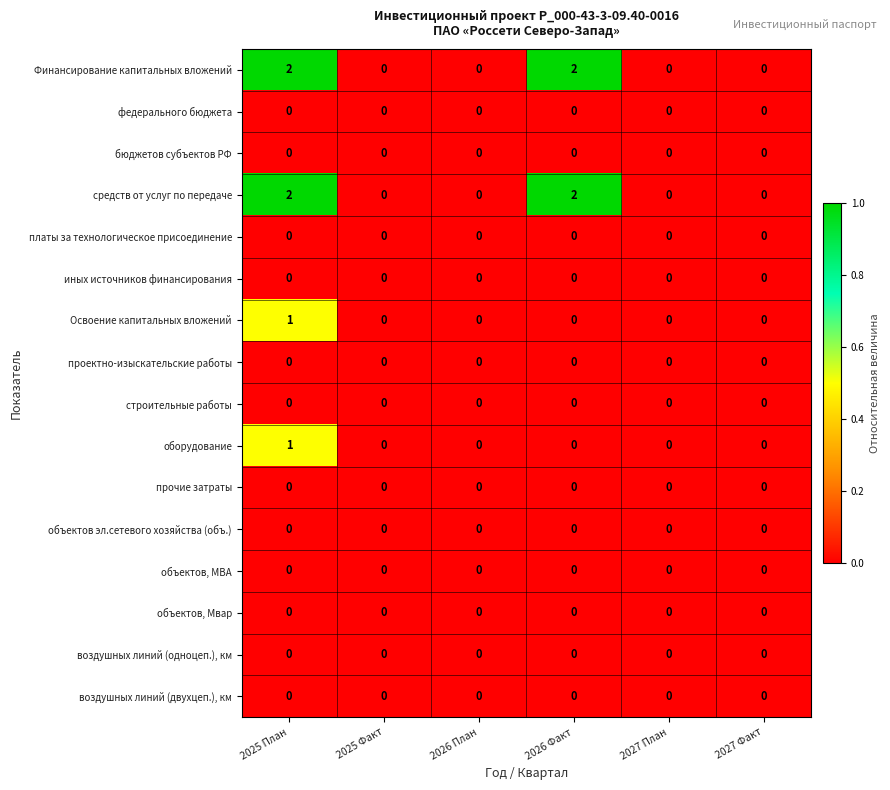

Count the number of categories in the chart.

6